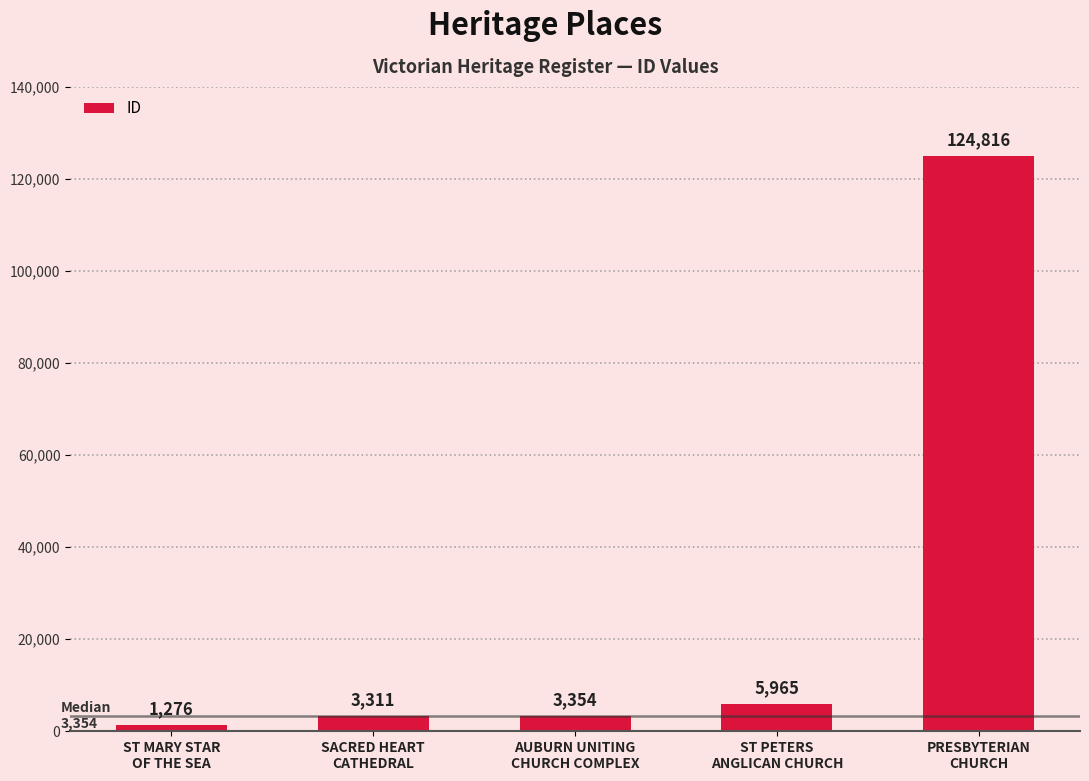

What is the label of the 2nd bar from the right?

ST PETERS
ANGLICAN CHURCH